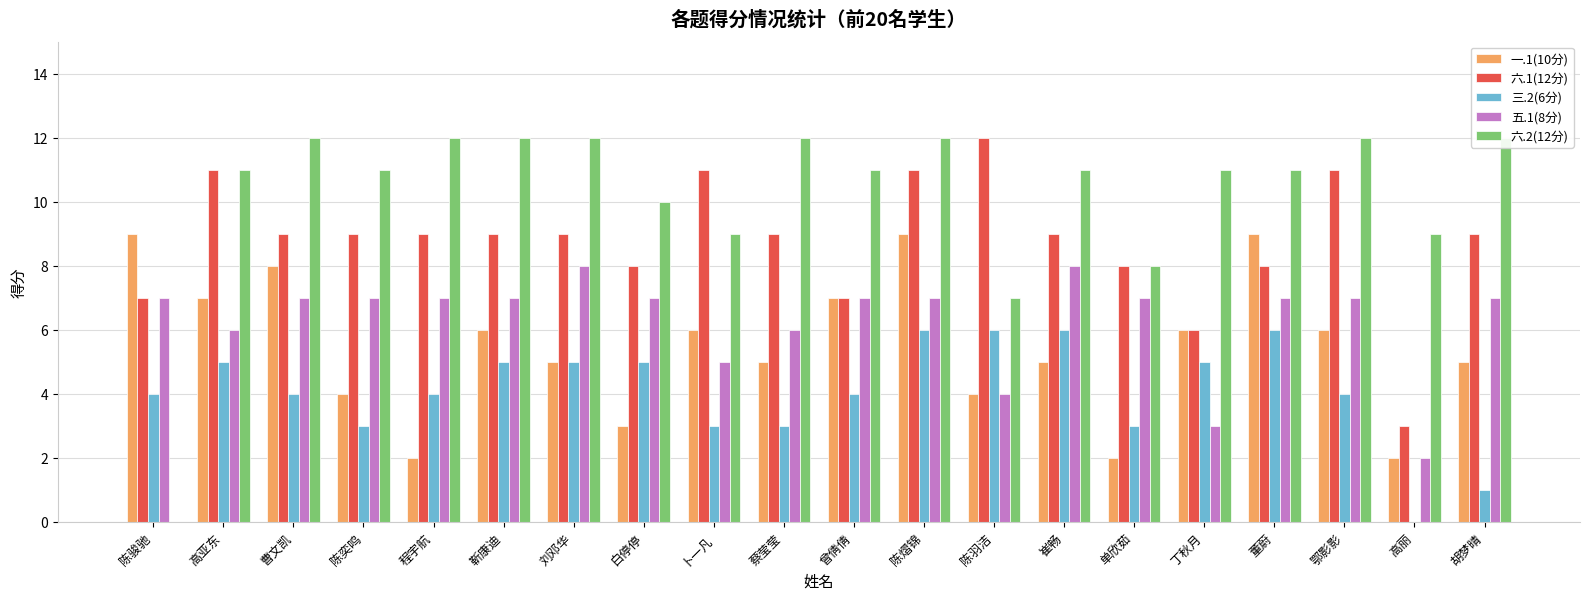

What is the greatest value displayed?

12